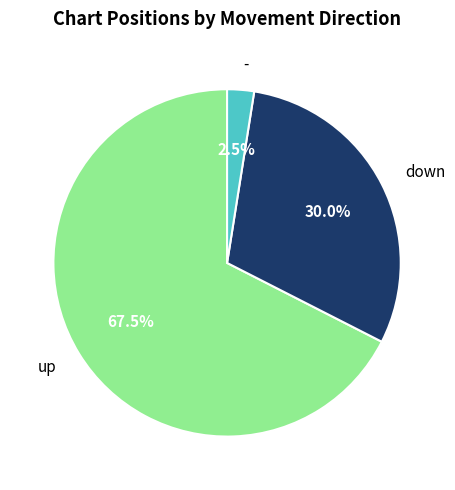

Does - represent more than half of the total?

No